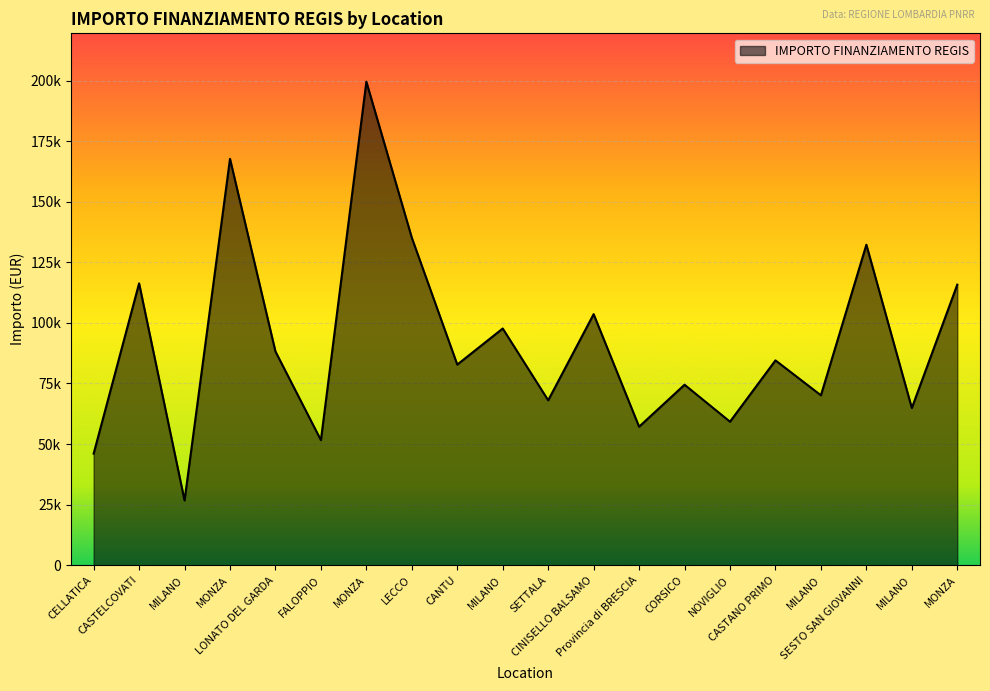

Which category has the lowest value across all series?

MILANO